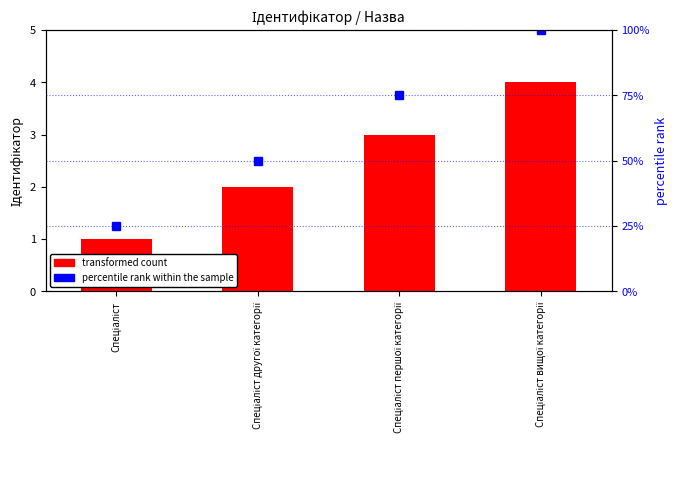

Which label corresponds to the largest value in the chart?

Спеціаліст вищої категорії